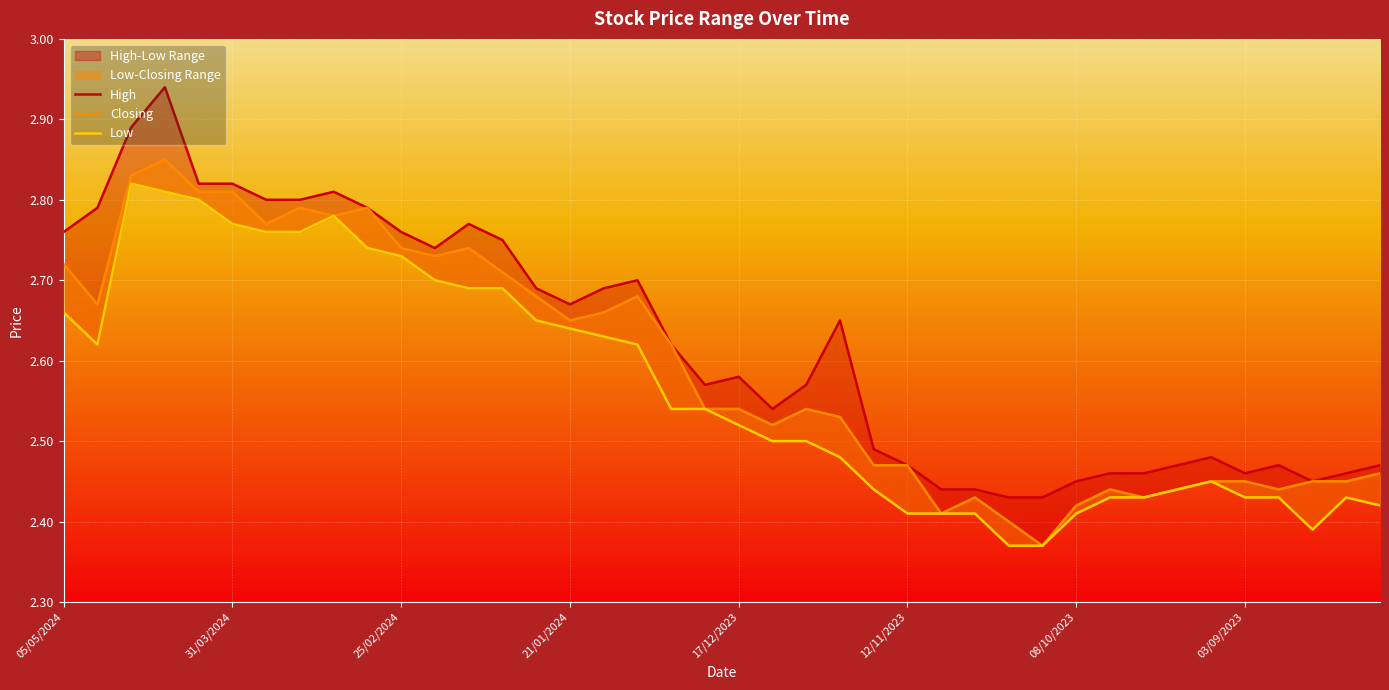

Reading right to left, transcribe all the data shown in this chart.

High: 06/08/2023=2.5	13/08/2023=2.5	20/08/2023=2.5	27/08/2023=2.5	03/09/2023=2.5	10/09/2023=2.5	17/09/2023=2.5	24/09/2023=2.5	01/10/2023=2.5	08/10/2023=2.5	15/10/2023=2.4	22/10/2023=2.4	29/10/2023=2.4	05/11/2023=2.4	12/11/2023=2.5	19/11/2023=2.5	26/11/2023=2.6	03/12/2023=2.6	10/12/2023=2.5	17/12/2023=2.6	24/12/2023=2.6	31/12/2023=2.6	07/01/2024=2.7	14/01/2024=2.7	21/01/2024=2.7	28/01/2024=2.7	04/02/2024=2.8	11/02/2024=2.8	18/02/2024=2.7	25/02/2024=2.8	03/03/2024=2.8	10/03/2024=2.8	17/03/2024=2.8	24/03/2024=2.8	31/03/2024=2.8	07/04/2024=2.8	14/04/2024=2.9	21/04/2024=2.9	28/04/2024=2.8	05/05/2024=2.8
Closing: 06/08/2023=2.5	13/08/2023=2.5	20/08/2023=2.5	27/08/2023=2.4	03/09/2023=2.5	10/09/2023=2.5	17/09/2023=2.4	24/09/2023=2.4	01/10/2023=2.4	08/10/2023=2.4	15/10/2023=2.4	22/10/2023=2.4	29/10/2023=2.4	05/11/2023=2.4	12/11/2023=2.5	19/11/2023=2.5	26/11/2023=2.5	03/12/2023=2.5	10/12/2023=2.5	17/12/2023=2.5	24/12/2023=2.5	31/12/2023=2.6	07/01/2024=2.7	14/01/2024=2.7	21/01/2024=2.6	28/01/2024=2.7	04/02/2024=2.7	11/02/2024=2.7	18/02/2024=2.7	25/02/2024=2.7	03/03/2024=2.8	10/03/2024=2.8	17/03/2024=2.8	24/03/2024=2.8	31/03/2024=2.8	07/04/2024=2.8	14/04/2024=2.9	21/04/2024=2.8	28/04/2024=2.7	05/05/2024=2.7
Low: 06/08/2023=2.4	13/08/2023=2.4	20/08/2023=2.4	27/08/2023=2.4	03/09/2023=2.4	10/09/2023=2.5	17/09/2023=2.4	24/09/2023=2.4	01/10/2023=2.4	08/10/2023=2.4	15/10/2023=2.4	22/10/2023=2.4	29/10/2023=2.4	05/11/2023=2.4	12/11/2023=2.4	19/11/2023=2.4	26/11/2023=2.5	03/12/2023=2.5	10/12/2023=2.5	17/12/2023=2.5	24/12/2023=2.5	31/12/2023=2.5	07/01/2024=2.6	14/01/2024=2.6	21/01/2024=2.6	28/01/2024=2.6	04/02/2024=2.7	11/02/2024=2.7	18/02/2024=2.7	25/02/2024=2.7	03/03/2024=2.7	10/03/2024=2.8	17/03/2024=2.8	24/03/2024=2.8	31/03/2024=2.8	07/04/2024=2.8	14/04/2024=2.8	21/04/2024=2.8	28/04/2024=2.6	05/05/2024=2.7